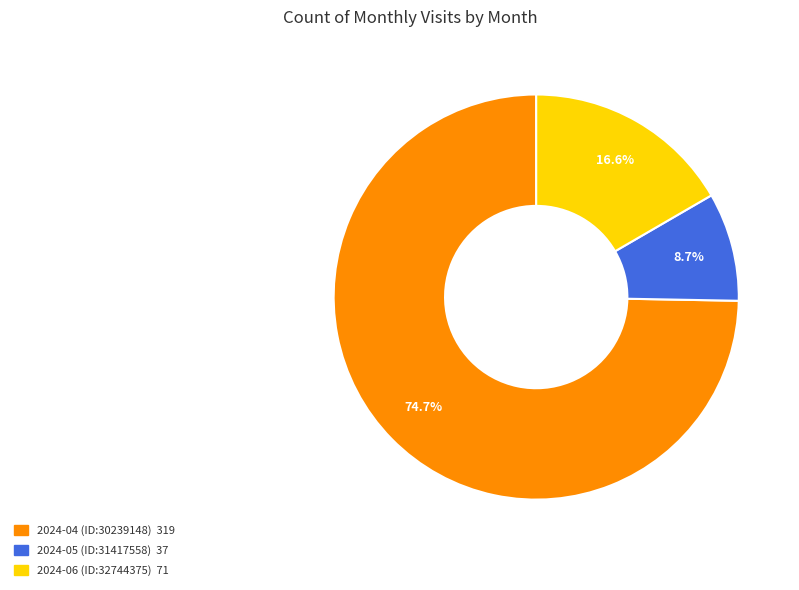

To the nearest percent, what portion does 2024-06 (ID:32744375) represent?

17%